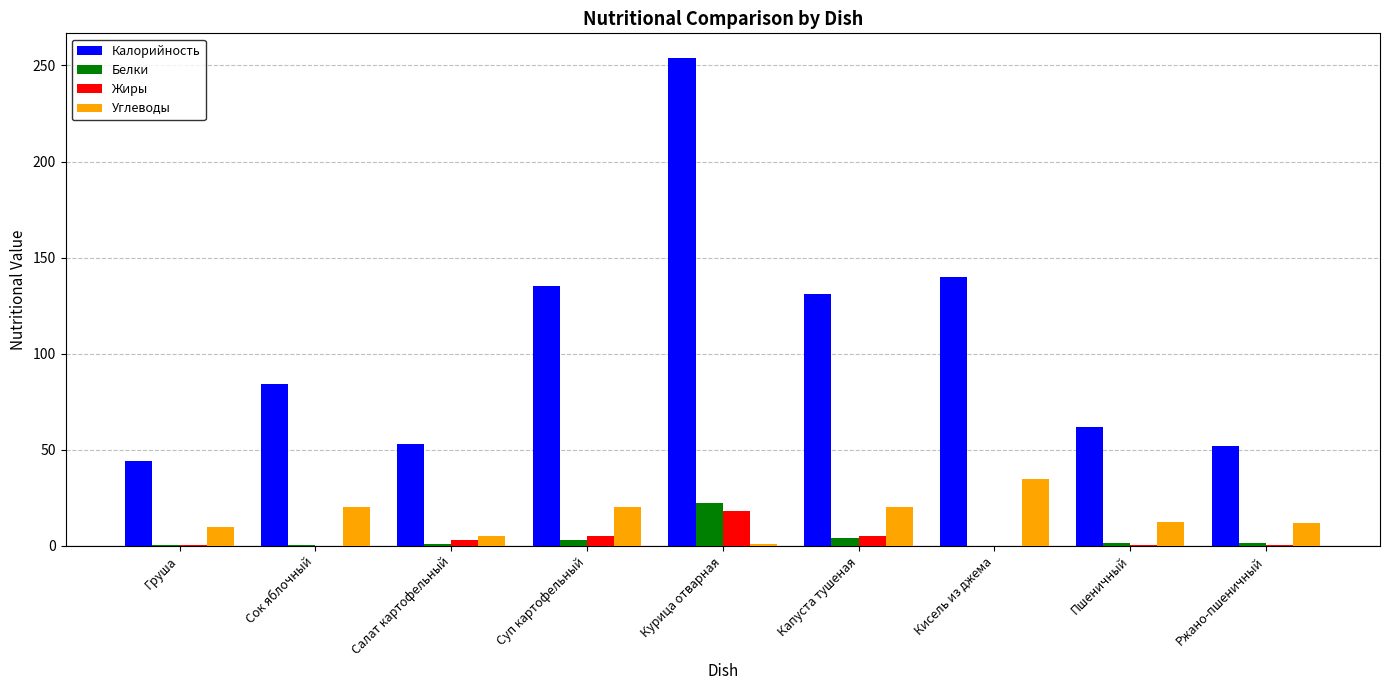

At which category is the sum across all series the highest?

Курица отварная